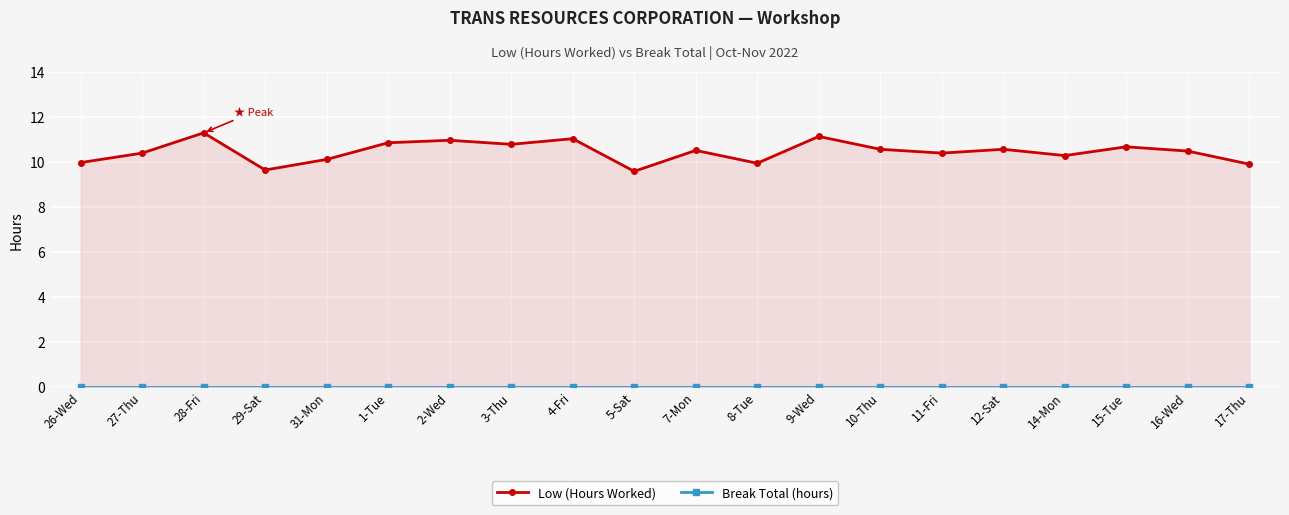

Reading left to right, list all the values displayed in this chart.

Low (Hours Worked): 10.0	10.4	11.3	9.6	10.1	10.8	10.9	10.8	11.0	9.6	10.5	9.9	11.1	10.6	10.4	10.6	10.3	10.7	10.5	9.9
Break Total (hours): 0.0	0.0	0.0	0.0	0.0	0.0	0.0	0.0	0.0	0.0	0.0	0.0	0.0	0.0	0.0	0.0	0.0	0.0	0.0	0.0